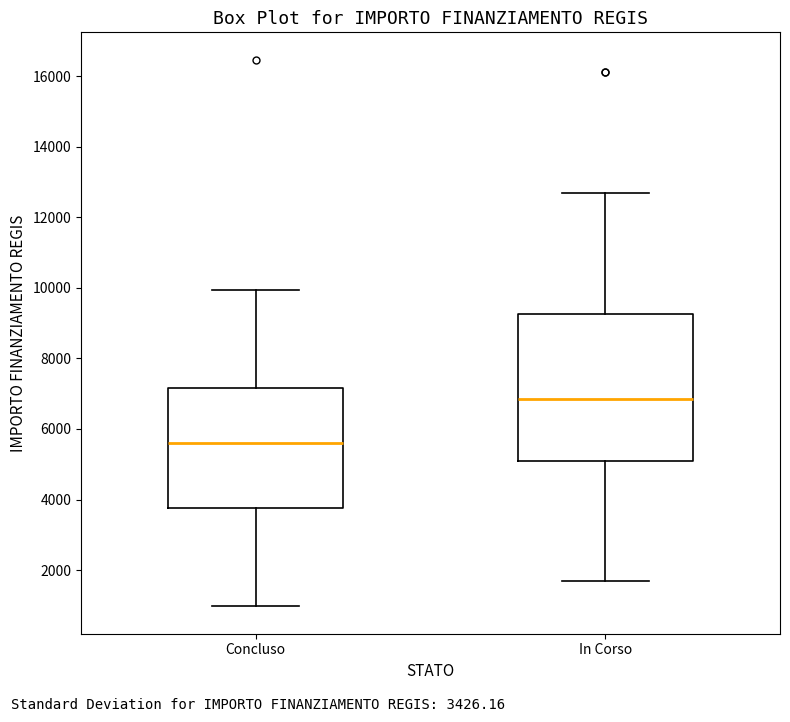

Which box has the lowest median line?

Concluso